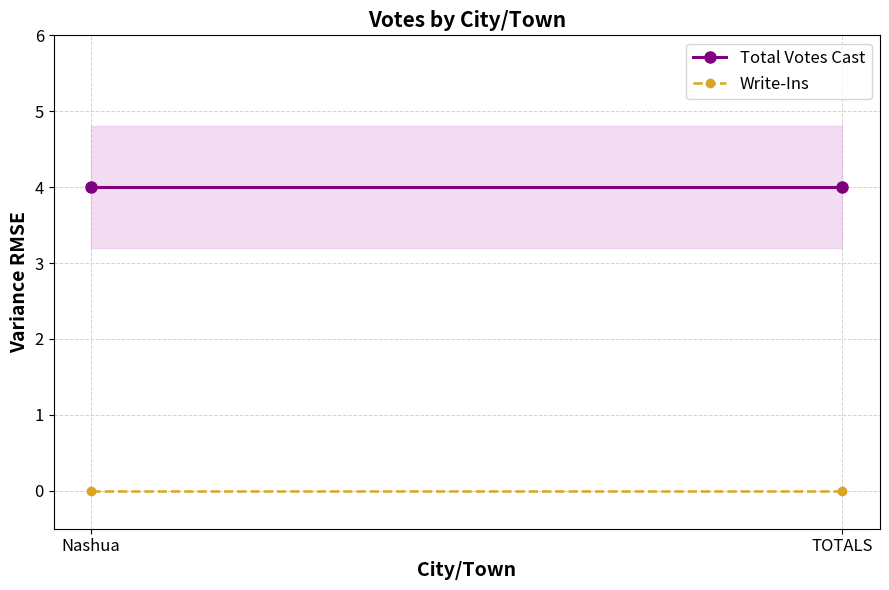

True or false: Total Votes Cast has a value of 4 at TOTALS.

True